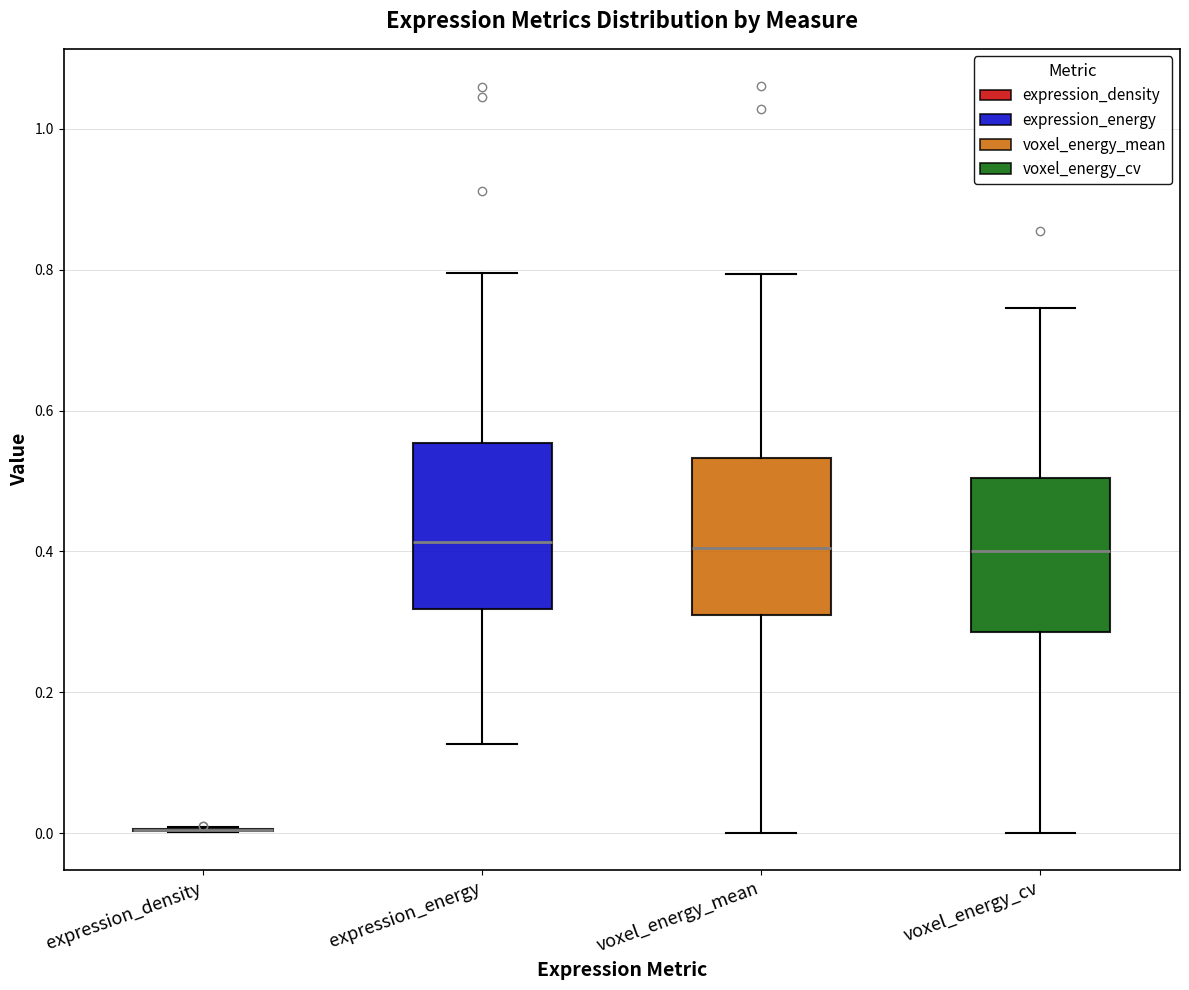

Reading left to right, read every box against the y-axis: the position of its median line, the range the box covers, and the ends of its whiskers. The values are not printed on the chart, so give them approximately, as read against the axis.

expression_density: box collapsed to a line at 0.00, whiskers 0.00 to 0.00
expression_energy: median 0.42, box 0.32 to 0.56, whiskers 0.12 to 0.80
voxel_energy_mean: median 0.40, box 0.30 to 0.54, whiskers 0.00 to 0.80
voxel_energy_cv: median 0.40, box 0.28 to 0.50, whiskers 0.00 to 0.74